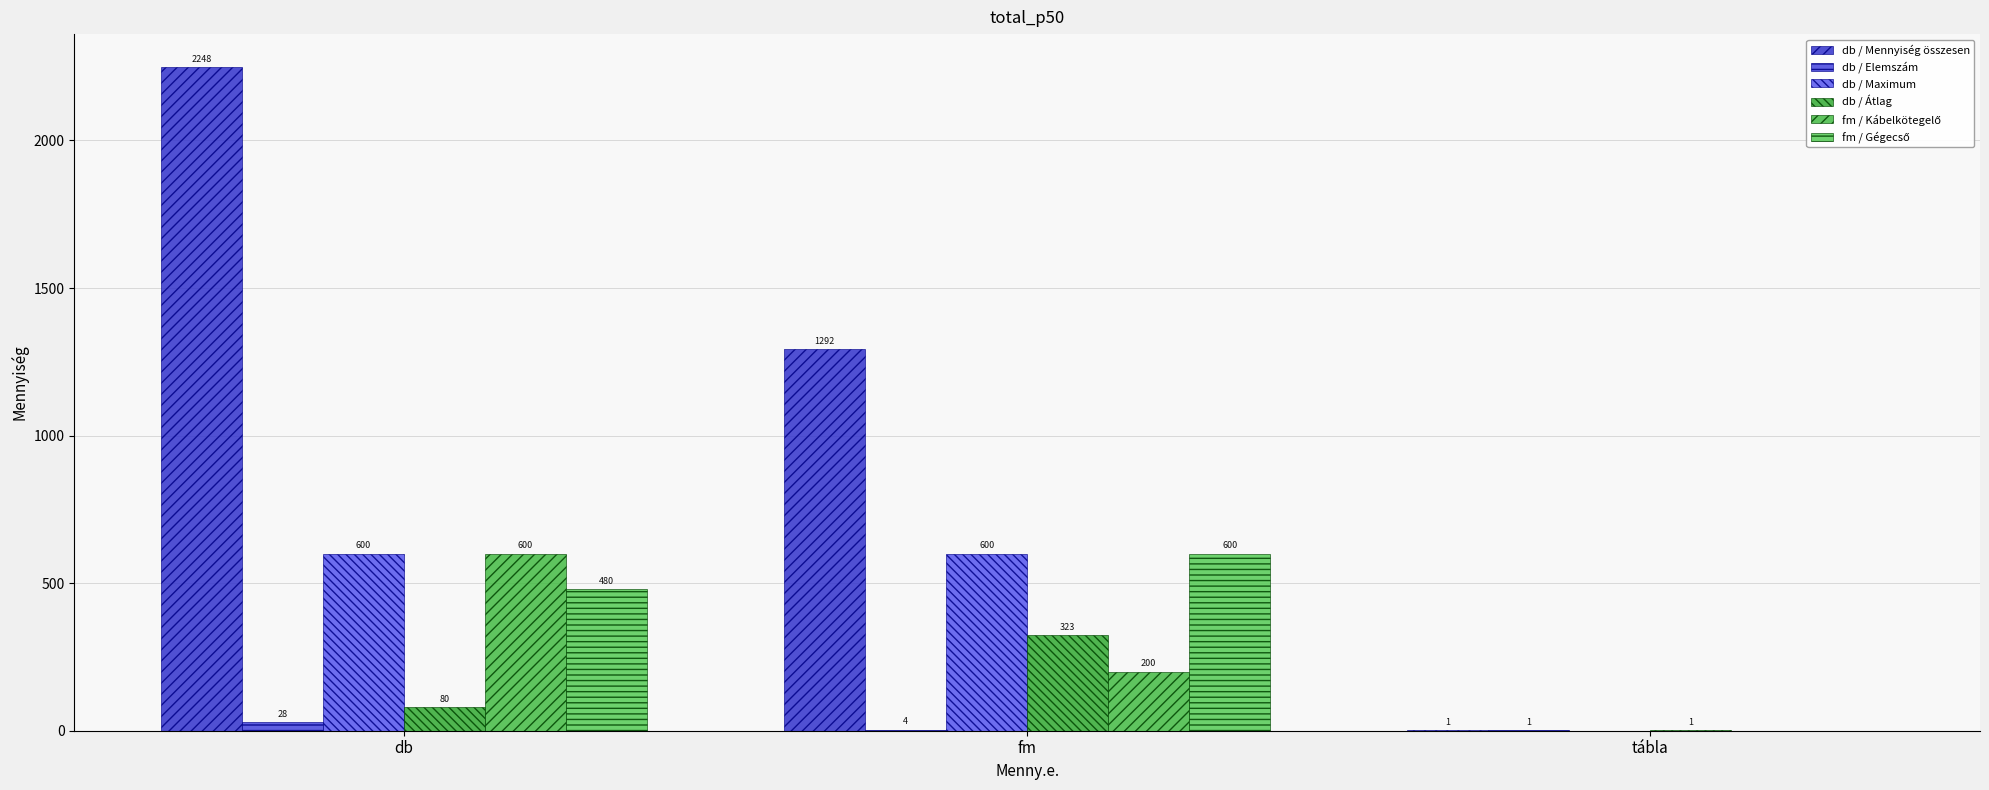

The value of db / Átlag at tábla is 0. True or false?

False